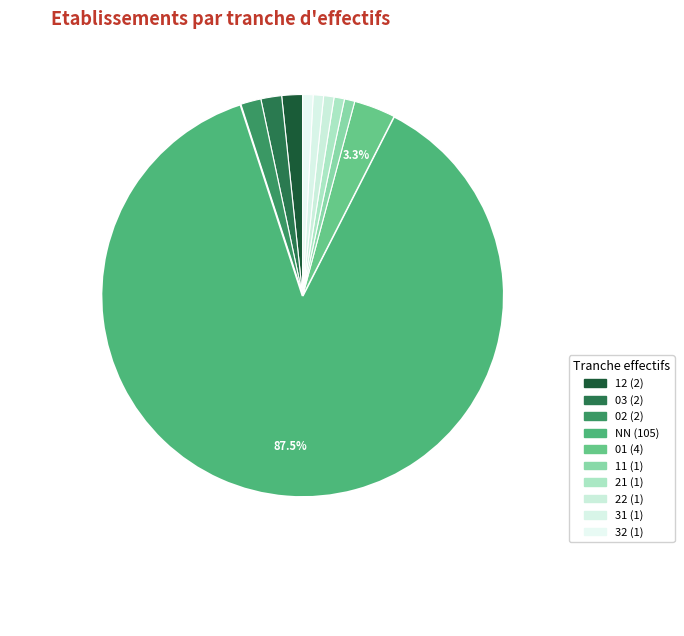

Count the number of slices in the pie.

10